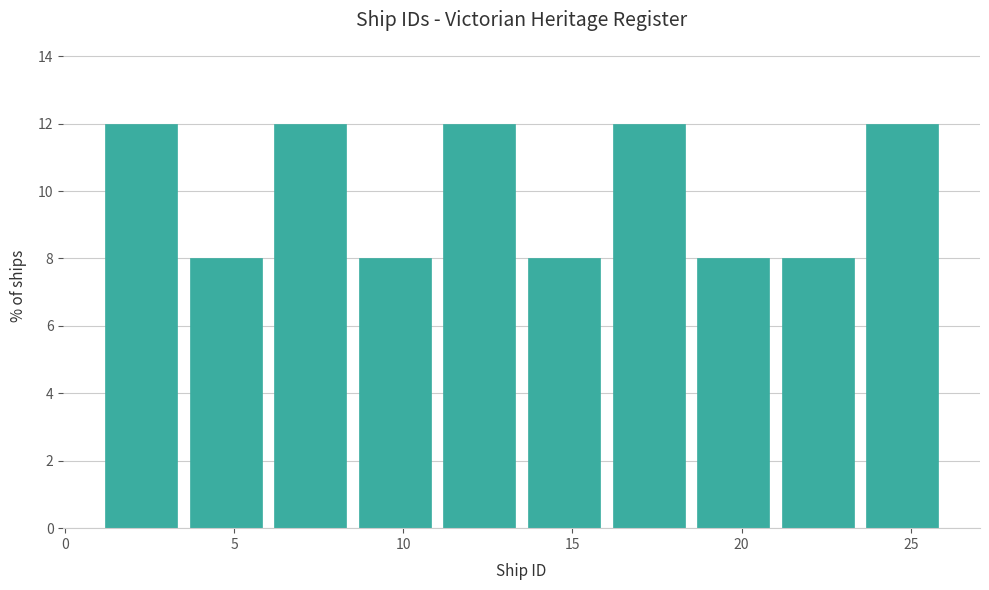

What is the height of the bar covering 13.5 to 16.0 on the x-axis? The values are not printed on the chart, so give them approximately, as read against the axis.

8